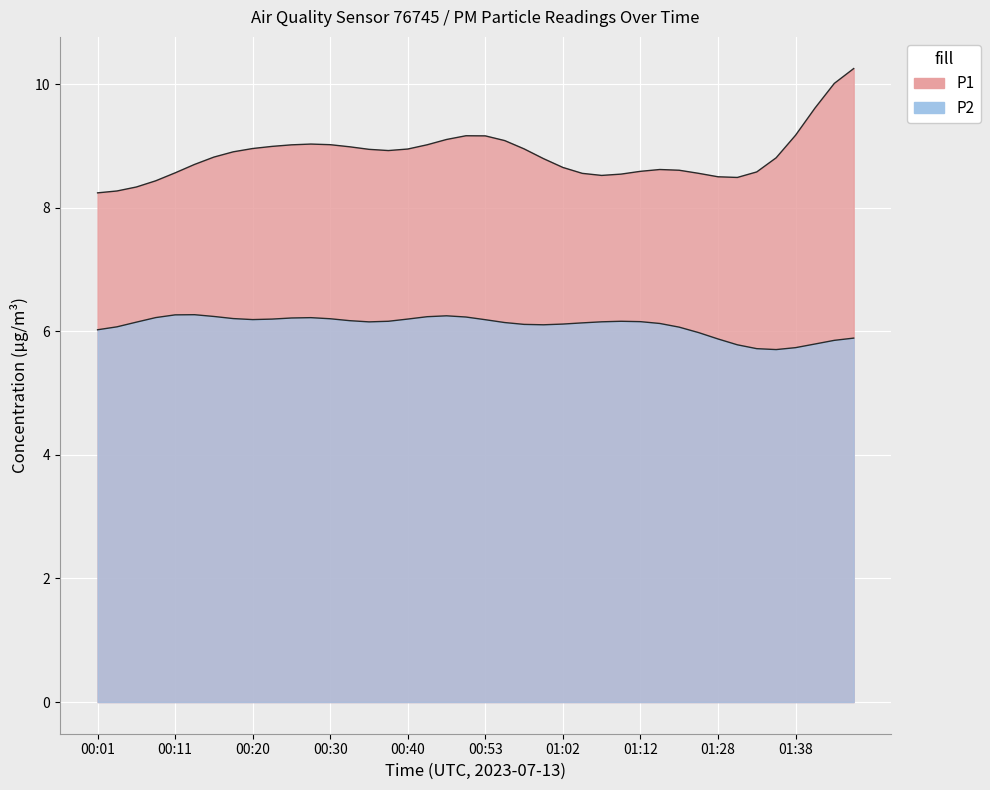

True or false: P2 and P1 cross at least once.

False